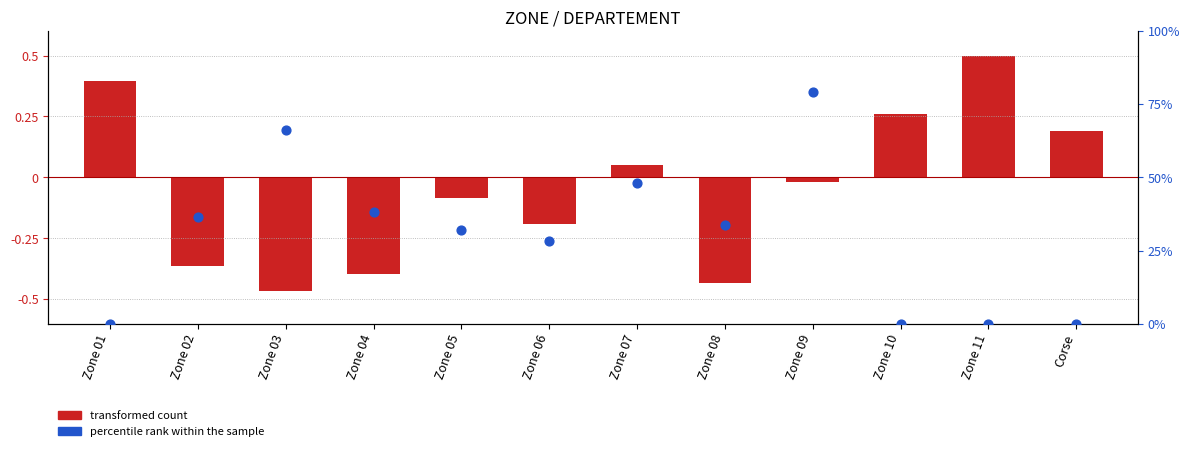

What are all the series names shown in the legend?

transformed count, percentile rank within the sample